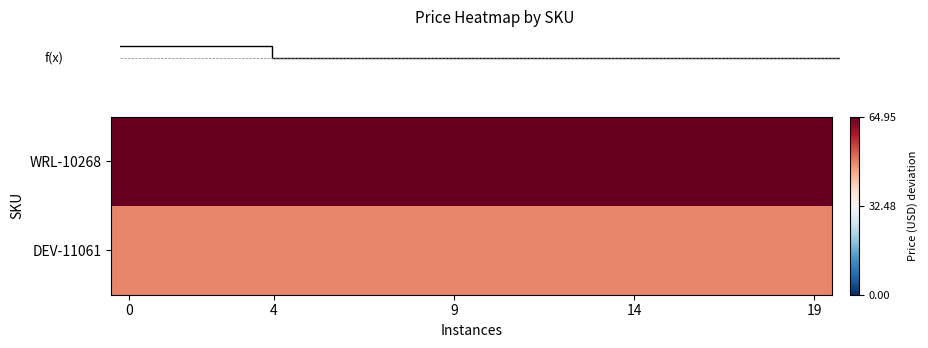

The value of row_0 at 18 is 21.0. True or false?

False